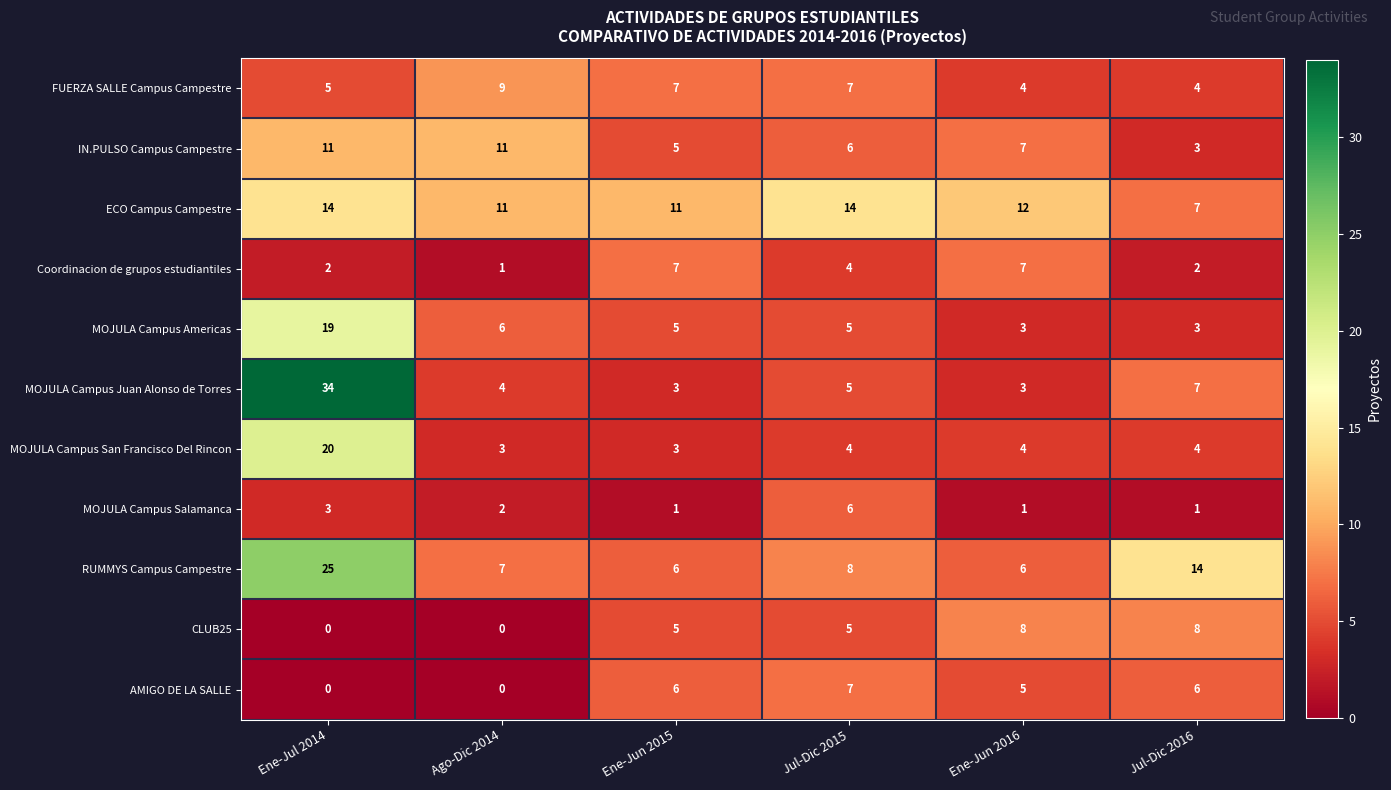

Is it true that MOJULA Campus Salamanca equals 2 at Ene-Jun 2015?

False